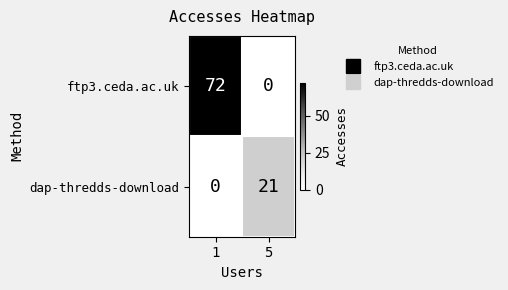

Which series has the widest spread of values?

ftp3.ceda.ac.uk